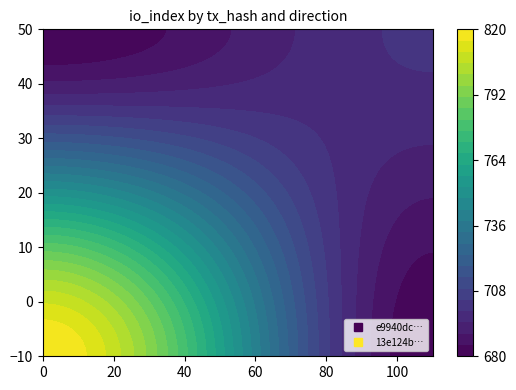

The e9940dc59a27d5a3caa7762dfbb57f2a806fbe9 series shows -1 at -1. True or false?

True